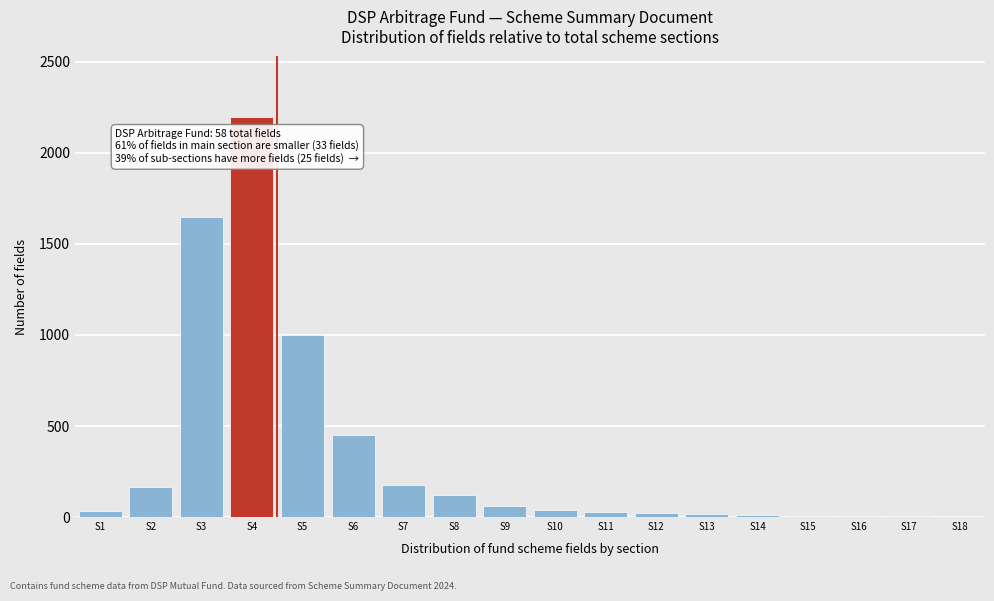

Where is the data nearest to the value 1101?

S5